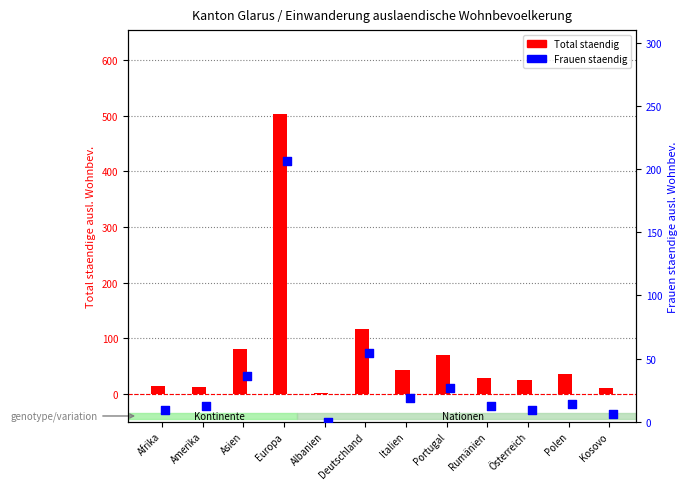

Is the value of Frauen staendig at Kosovo greater than the value of Total staendig at Polen?

No